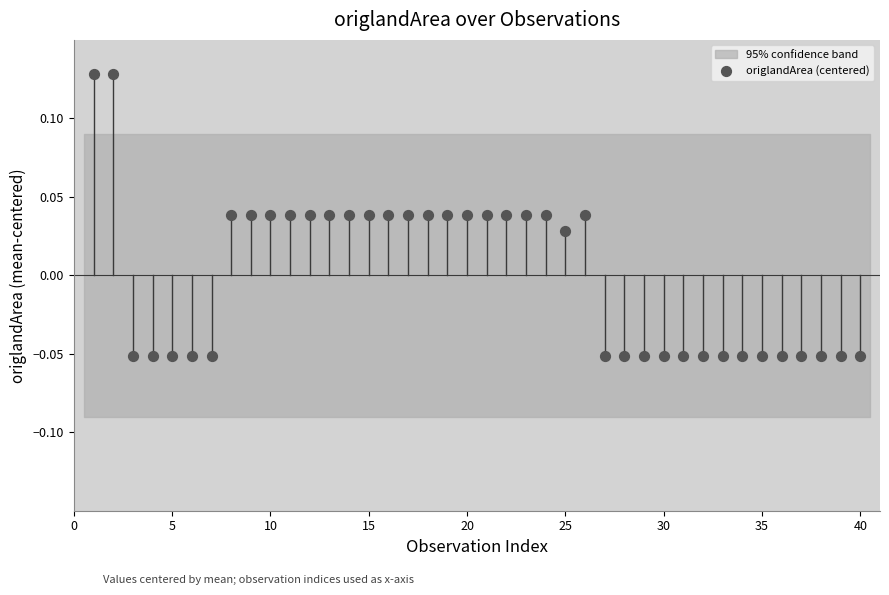

What is the range of X values (max minus min)?

39.0